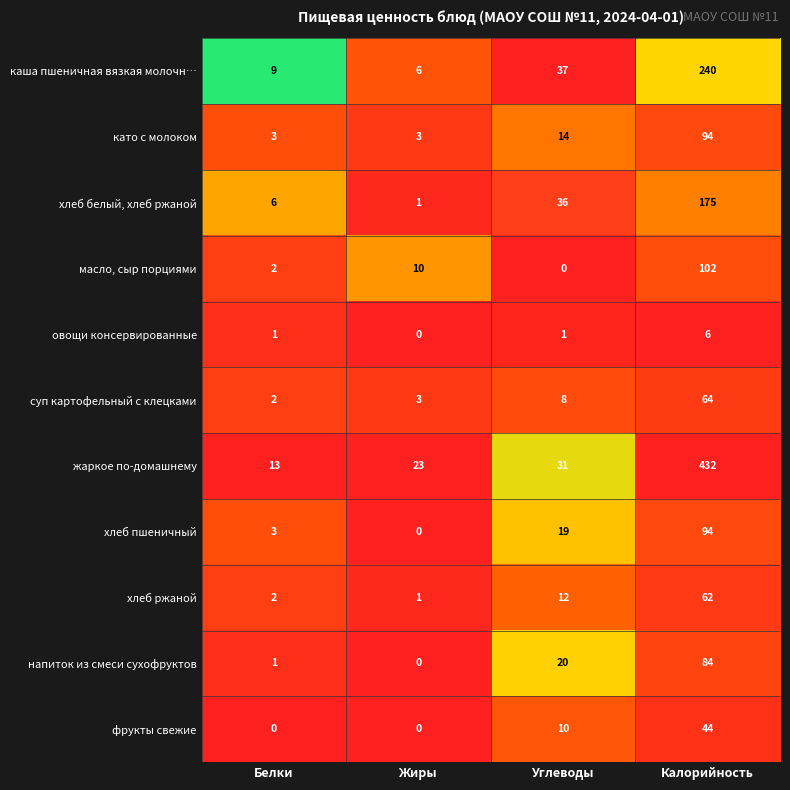

Between Жиры and Калорийность, which series saw the biggest shift?

жаркое по-домашнему